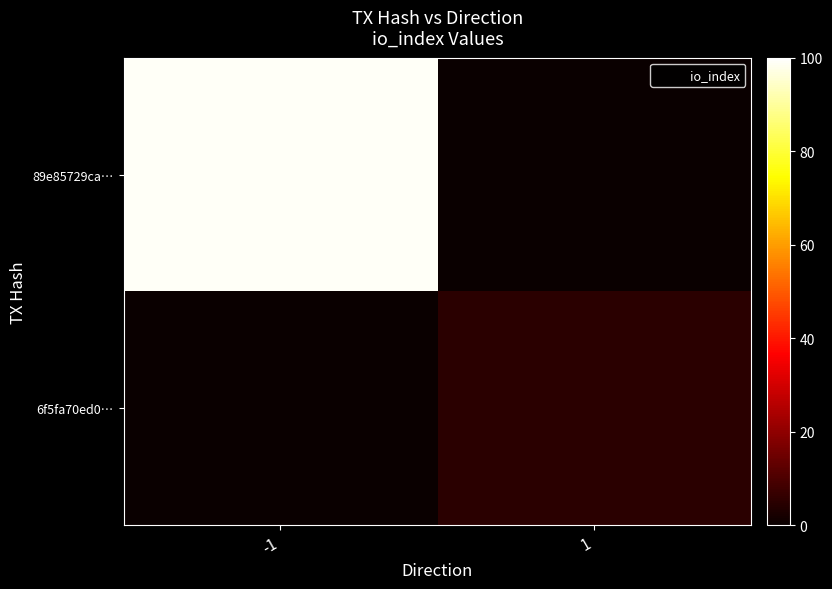

Between 1 and -1, which is larger?

-1